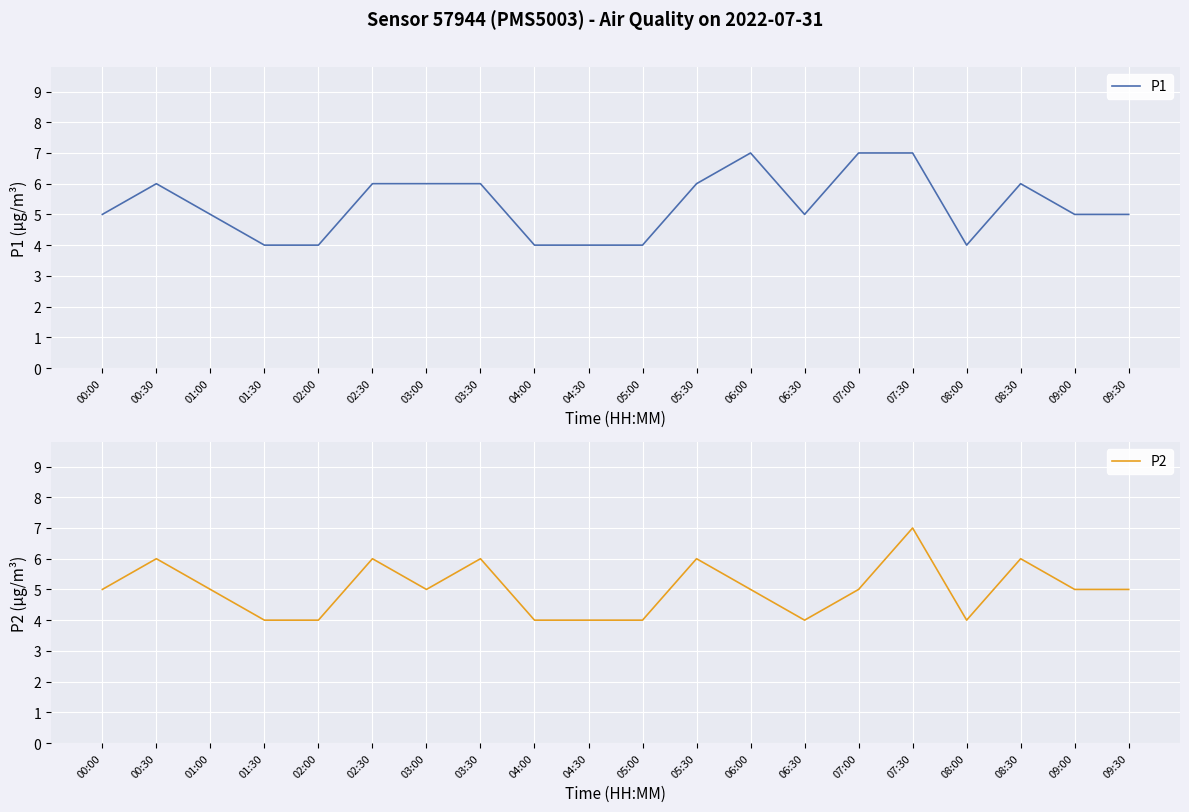

Which category has the lowest value in the P1 series?

01:30